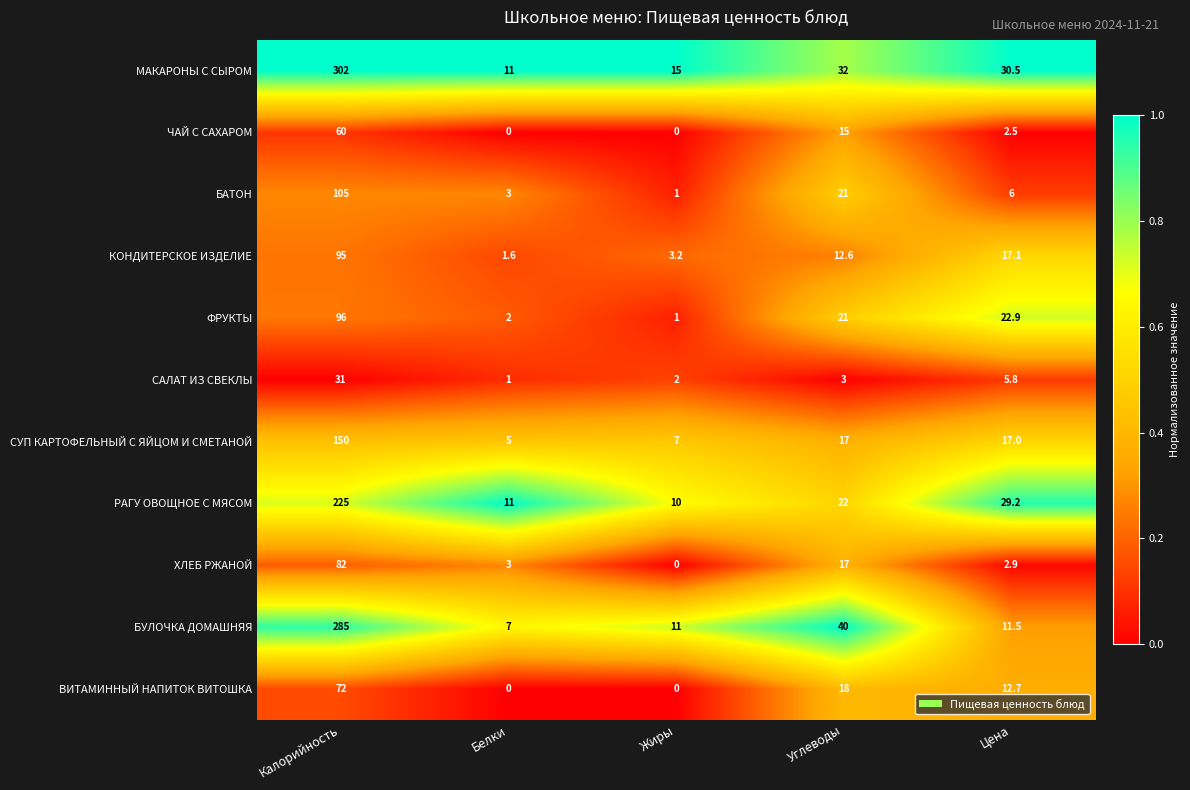

How many data points does each series have?

5